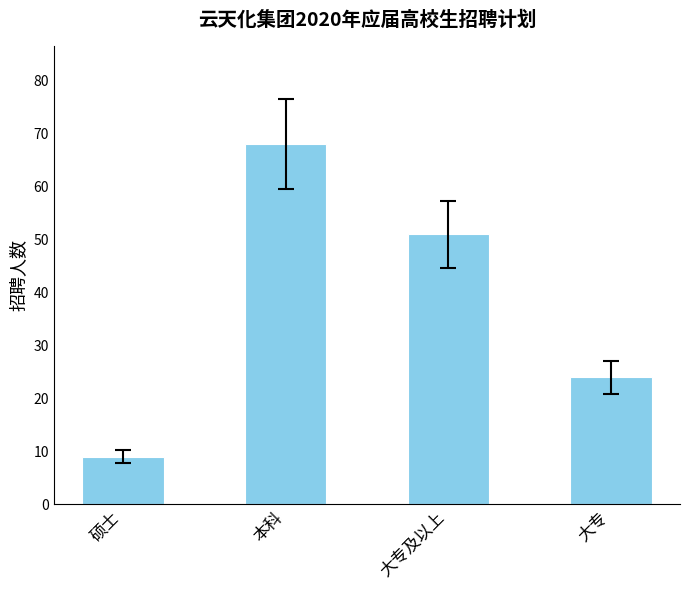

What is the sum of the values at 大专 and 本科?

92